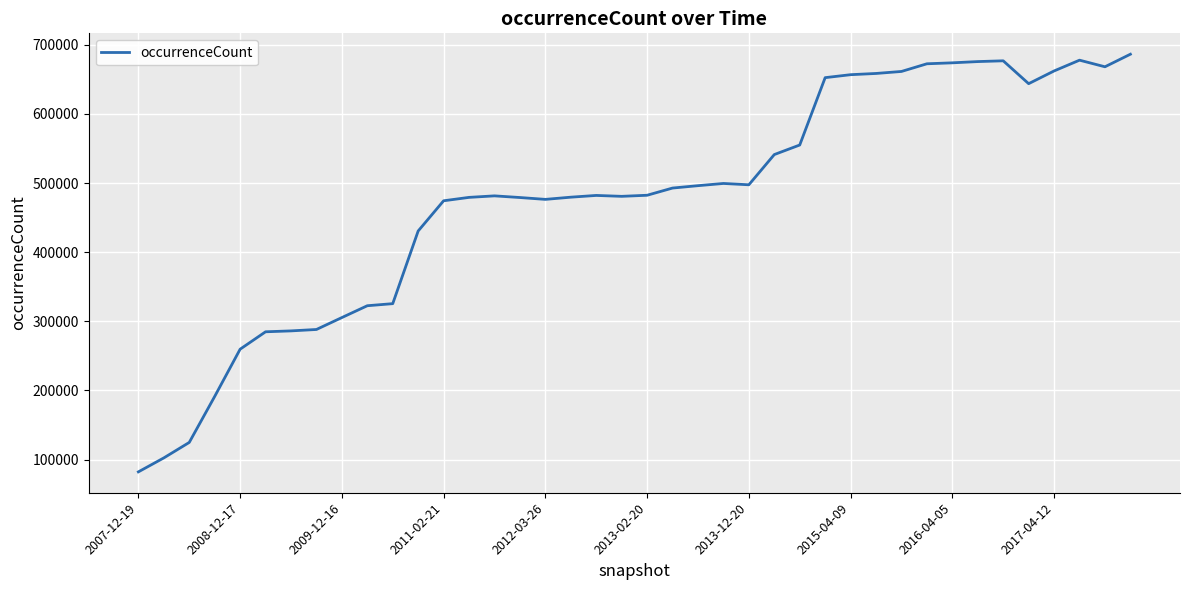

What is the difference between the maximum and minimum values?

604252